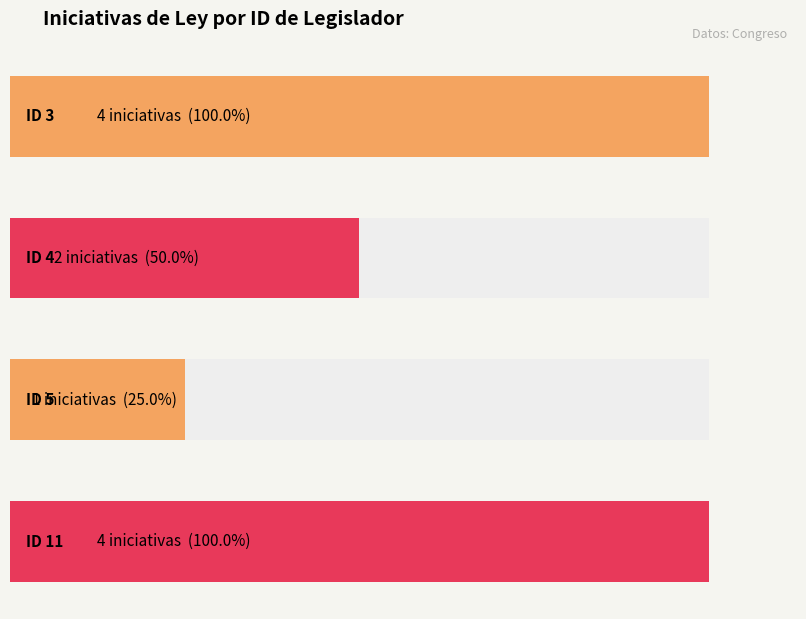

What is the average value of the Average utilization series?

3